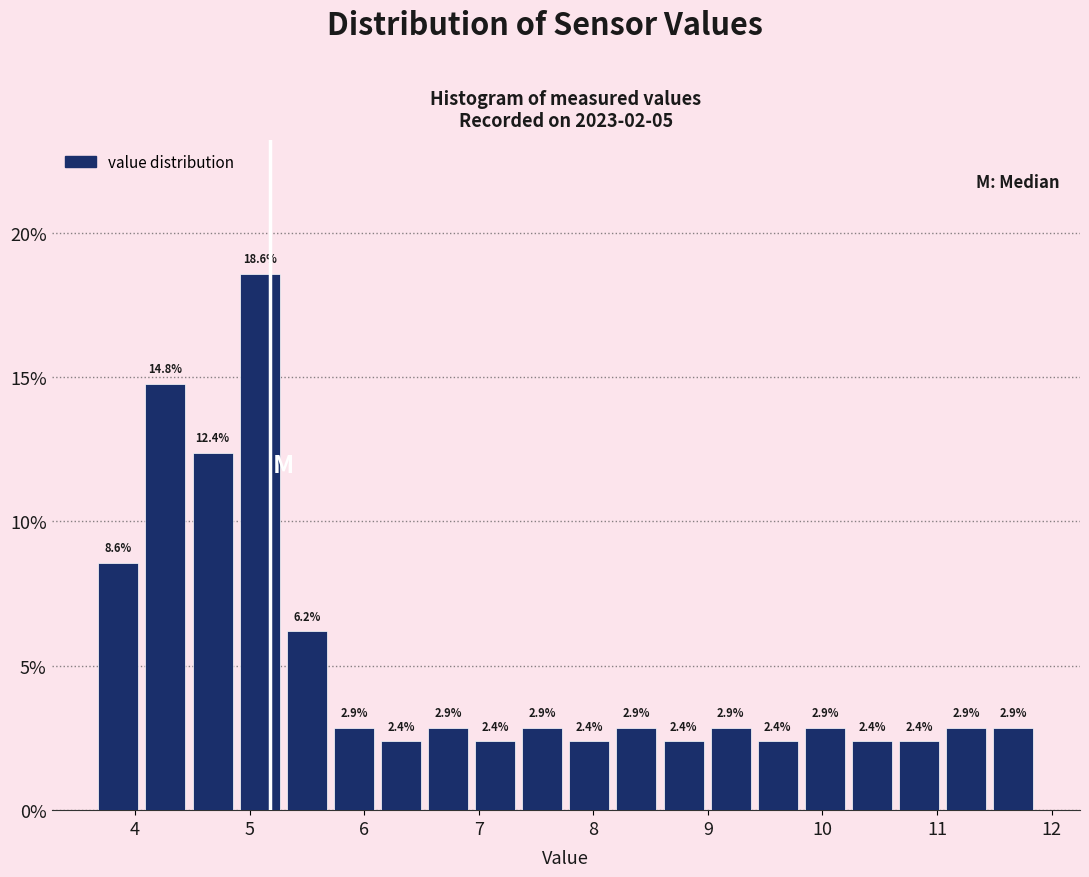

Reading left to right, list every bar in this chart as the range it spans on the x-axis followed by its height. The bar edges are not printed on the chart, so give them approximately, as read against the axis.

3.7 to 4.1: 8.6
4.1 to 4.5: 14.8
4.5 to 4.9: 12.4
4.9 to 5.3: 18.6
5.3 to 5.7: 6.2
5.7 to 6.1: 2.9
6.1 to 6.5: 2.4
6.5 to 6.9: 2.9
6.9 to 7.3: 2.4
7.3 to 7.8: 2.9
7.8 to 8.2: 2.4
8.2 to 8.6: 2.9
8.6 to 9.0: 2.4
9.0 to 9.4: 2.9
9.4 to 9.8: 2.4
9.8 to 10.2: 2.9
10.2 to 10.6: 2.4
10.6 to 11.0: 2.4
11.0 to 11.5: 2.9
11.5 to 11.9: 2.9